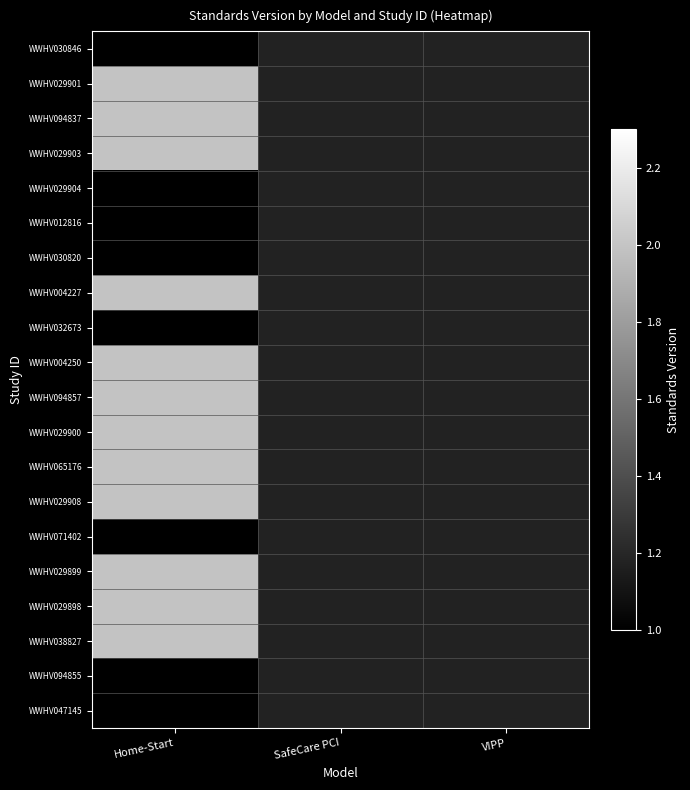

At which category does the chart reach its peak across all series?

Home-Start